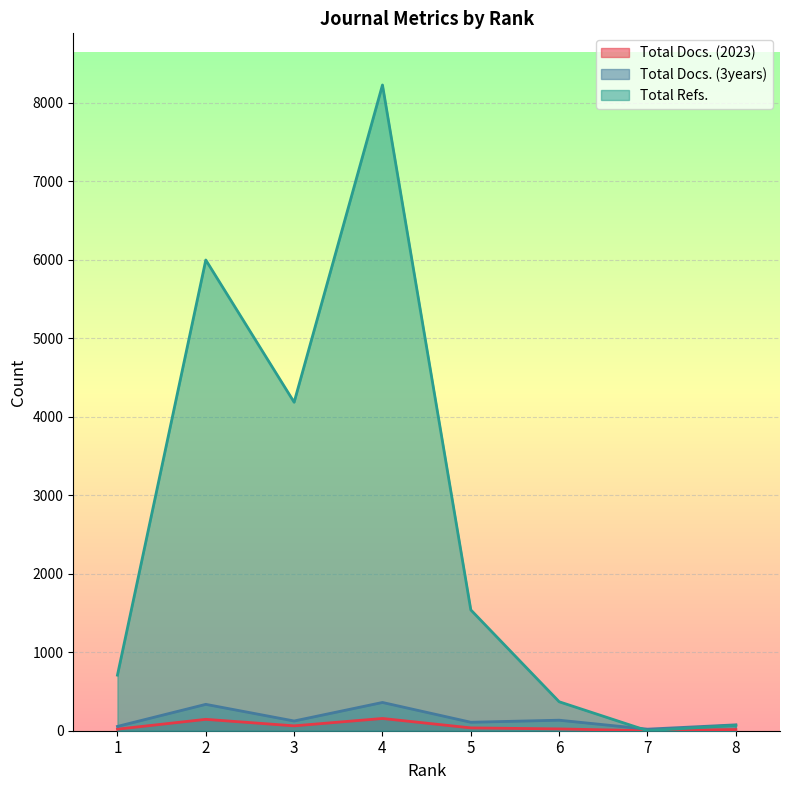

What are all the series names shown in the legend?

Total Docs. (2023), Total Docs. (3years), Total Refs.